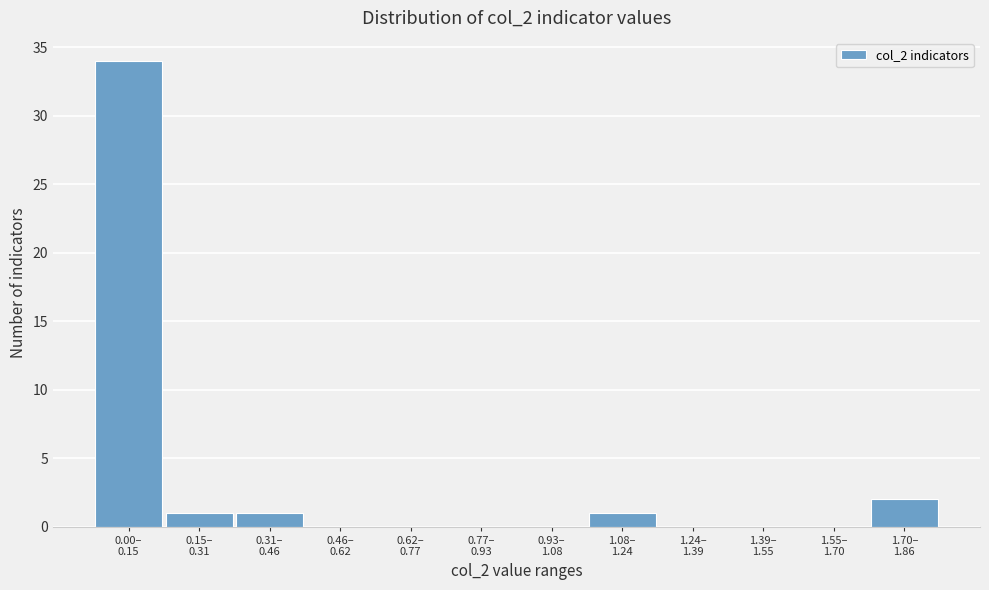

What is the sum of all values?

39